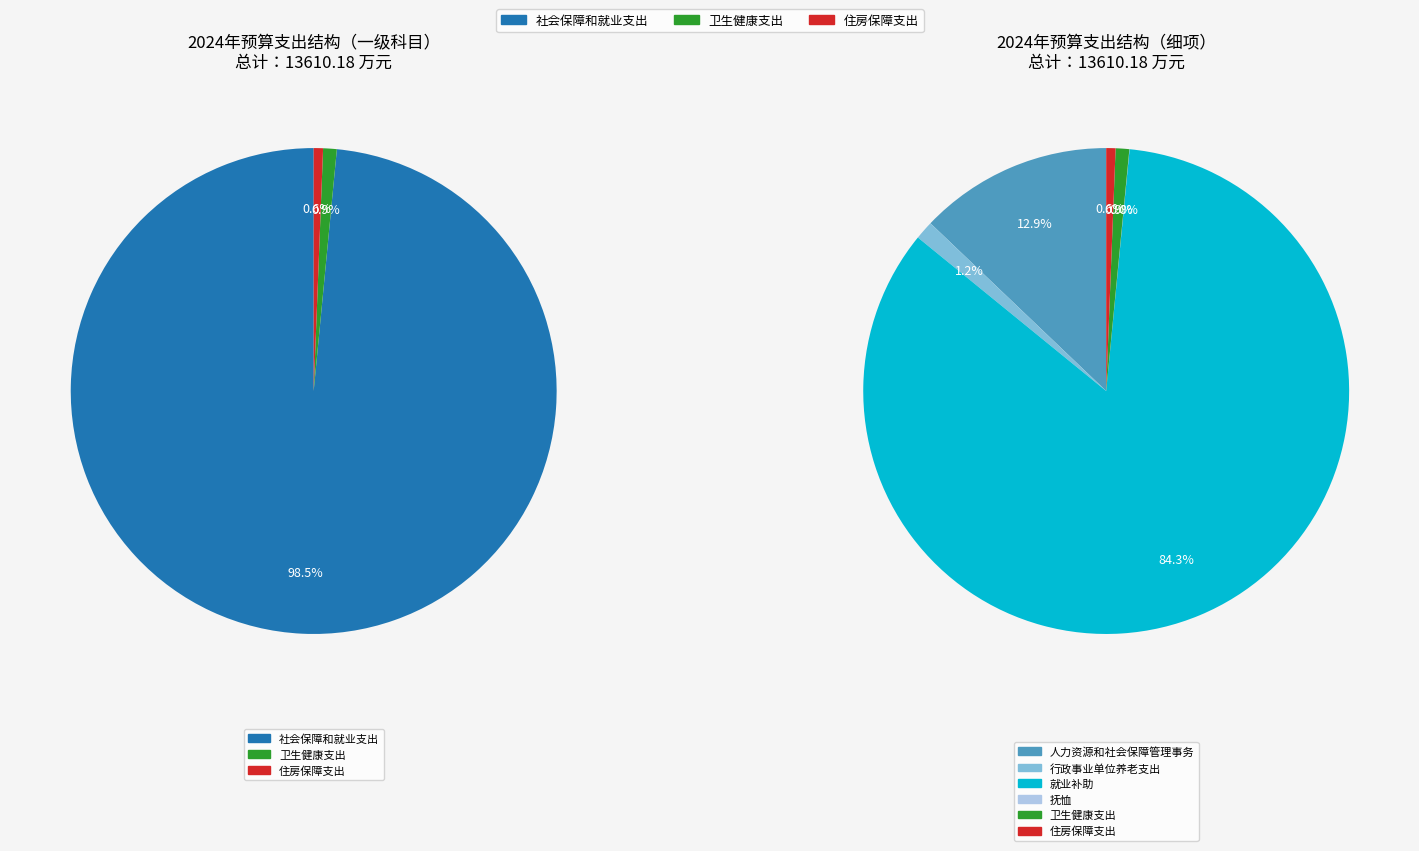

How many slices are in this pie chart?

3